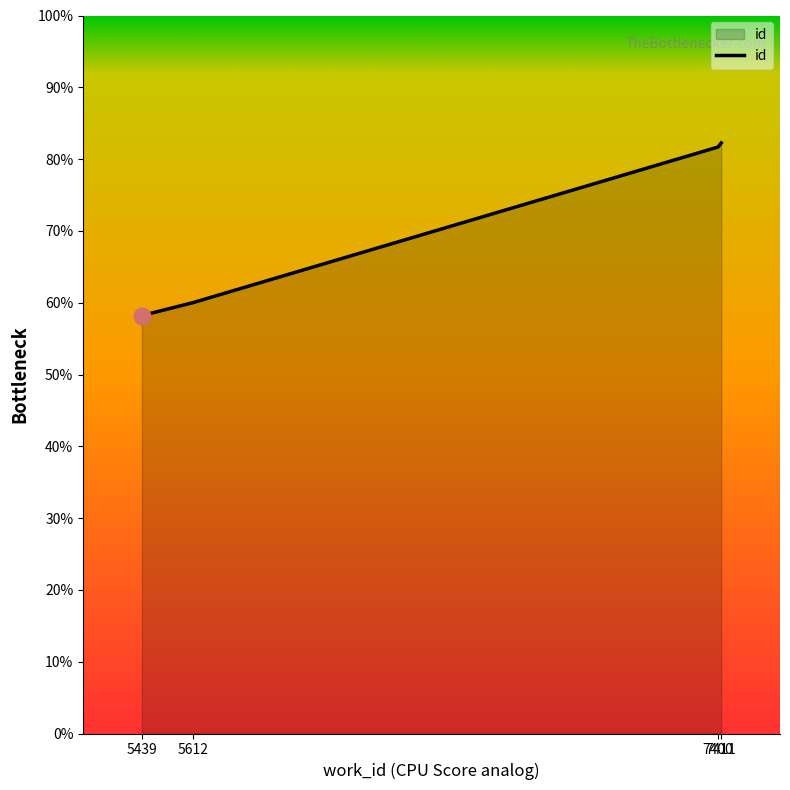

Does the chart display data point markers on the line(s)?

No